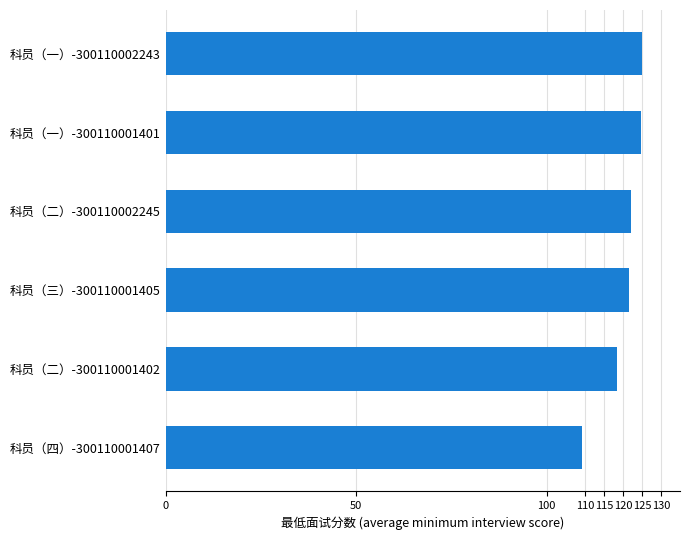

What is the minimum value shown in the chart?

109.4